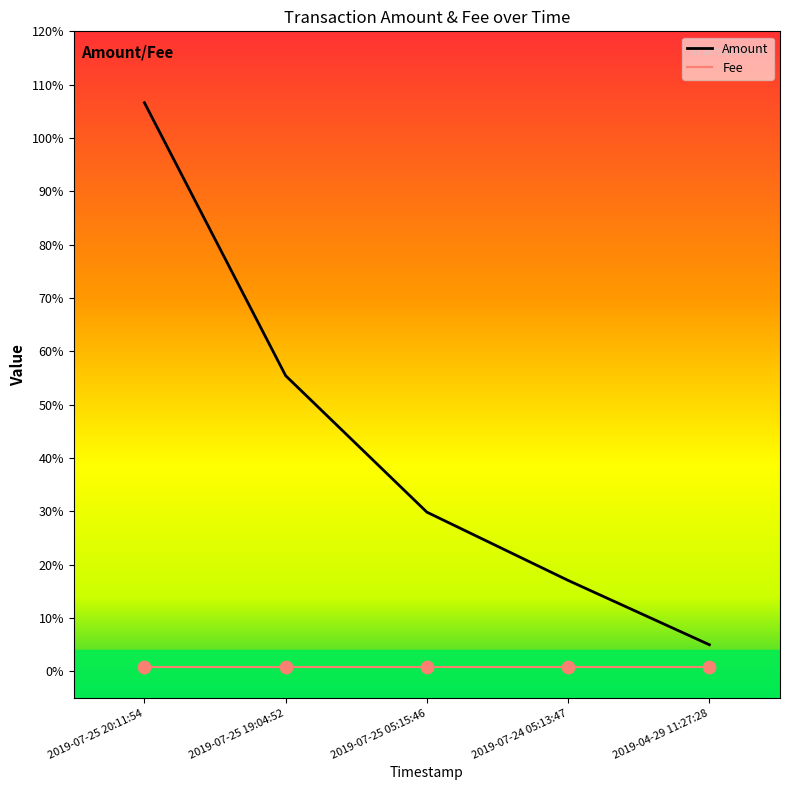

Which series has the largest total across all categories?

Amount